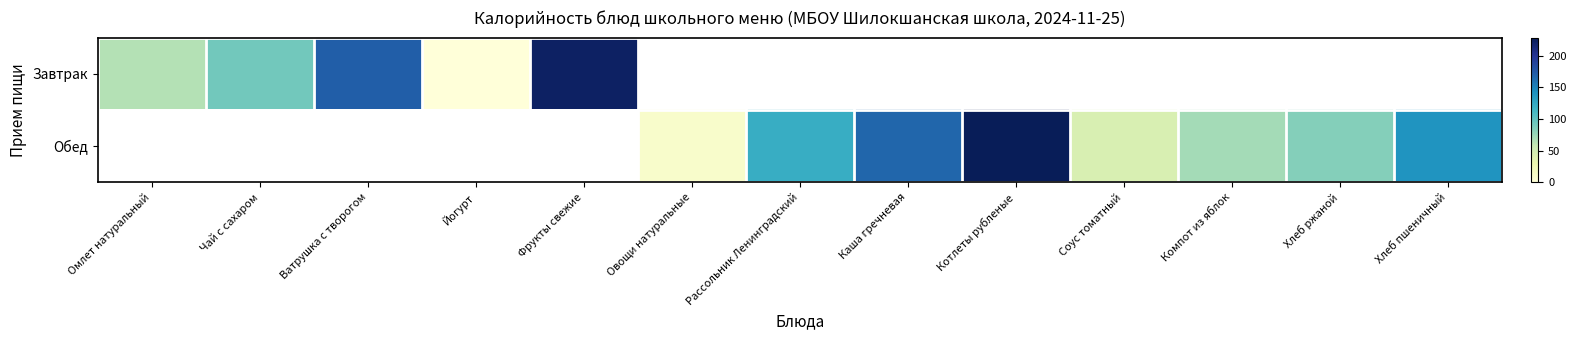

What is the difference between the second highest and minimum values in the Обед series?

122.7